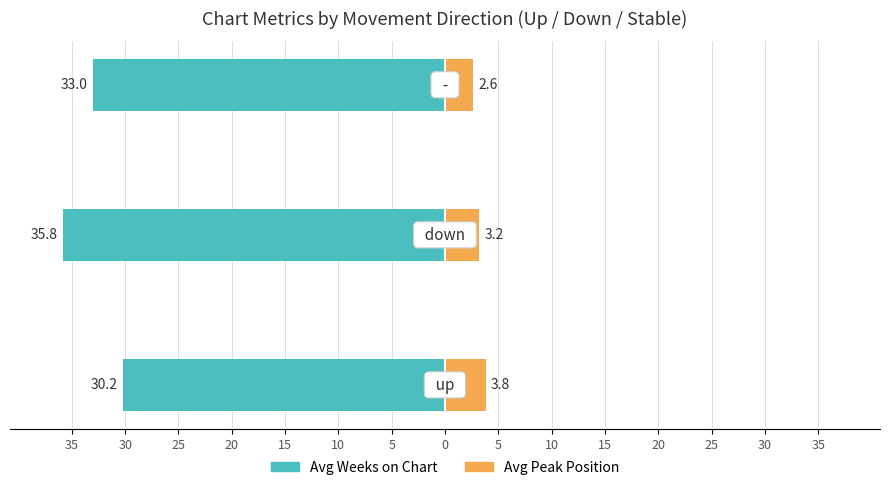

How many categories are shown in the chart?

3